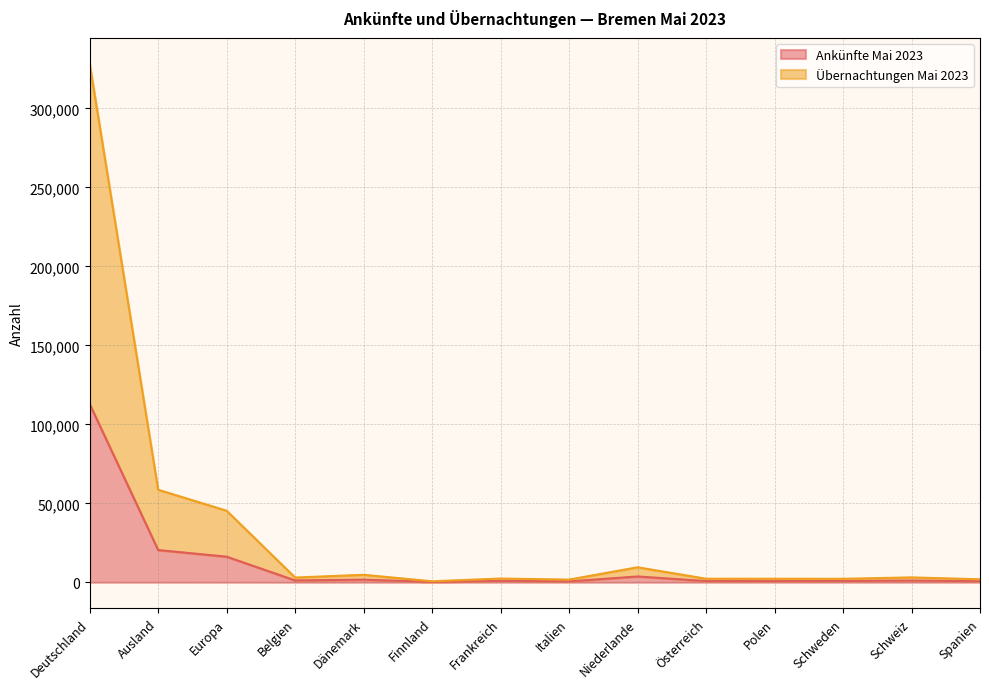

Count the number of data series in this chart.

2